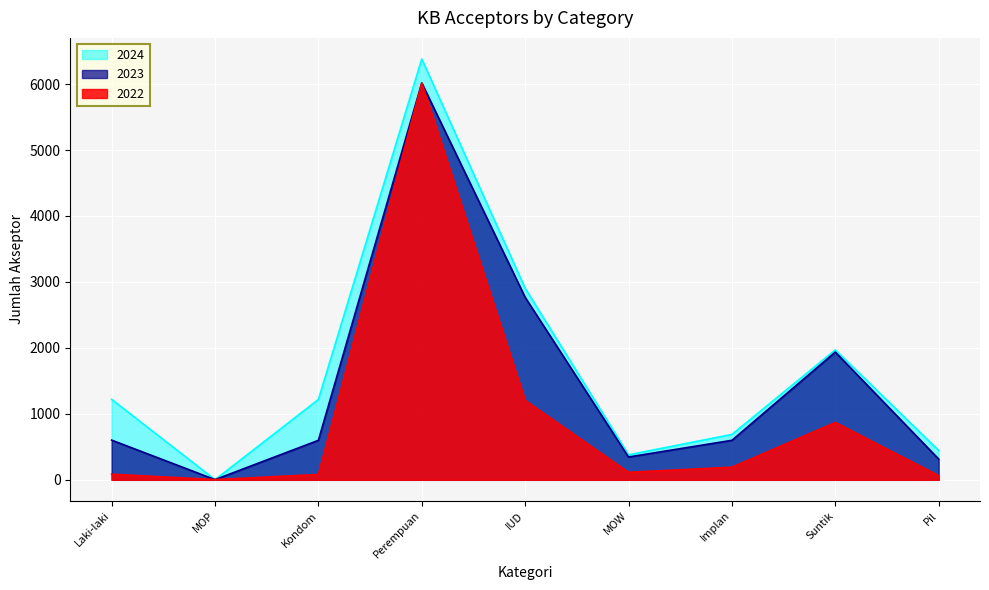

How many lines are shown in the chart?

3